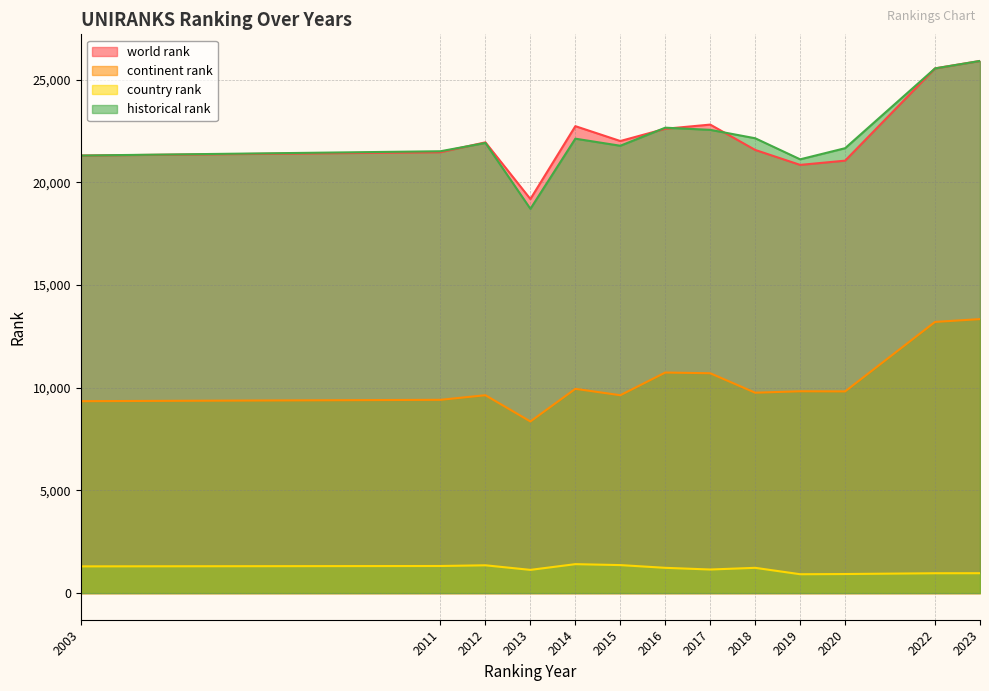

List the series in order of their peak value, lowest first.

country rank, continent rank, world rank, historical rank